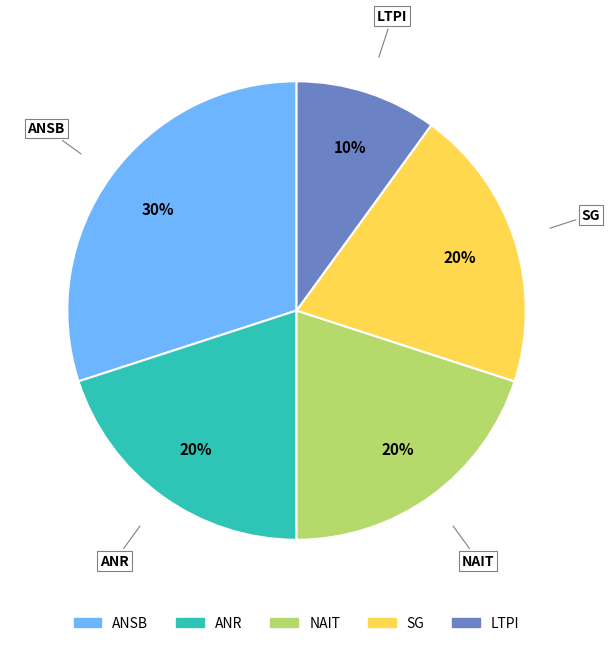

To the nearest percent, what is the average slice percentage?

20%